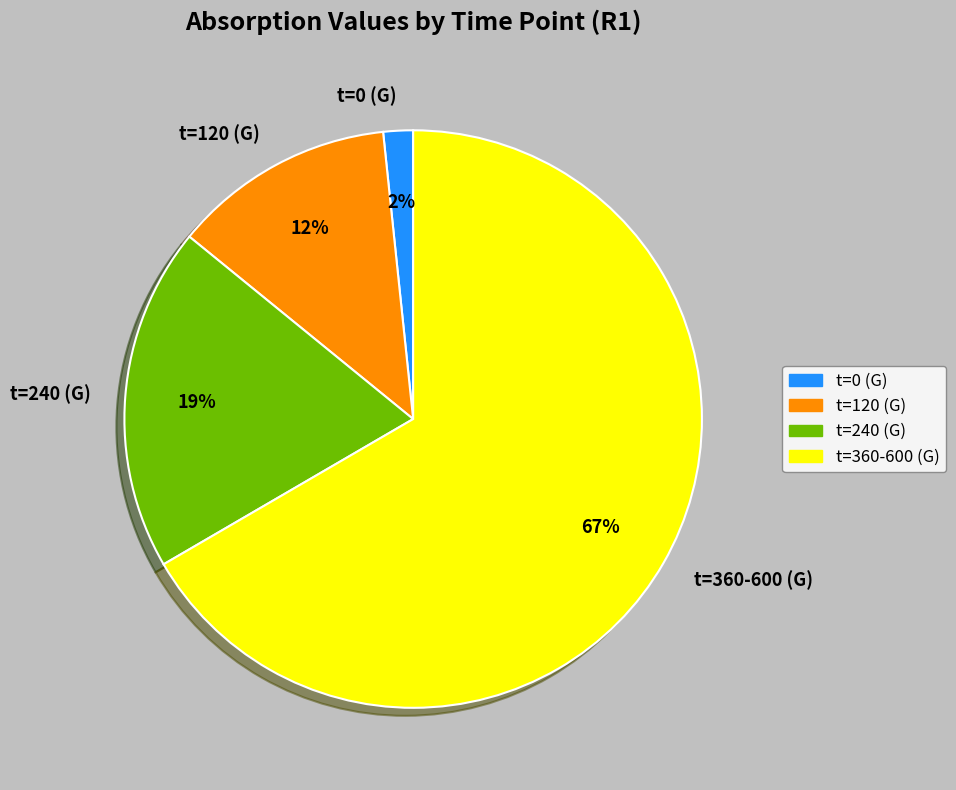

Does t=240 (G) account for over 50% of the chart?

No